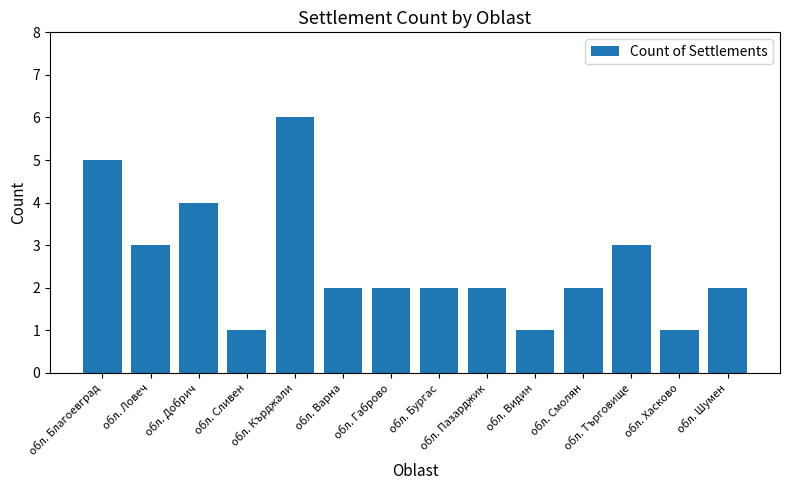

What is the value of the 6th bar from the left?

2